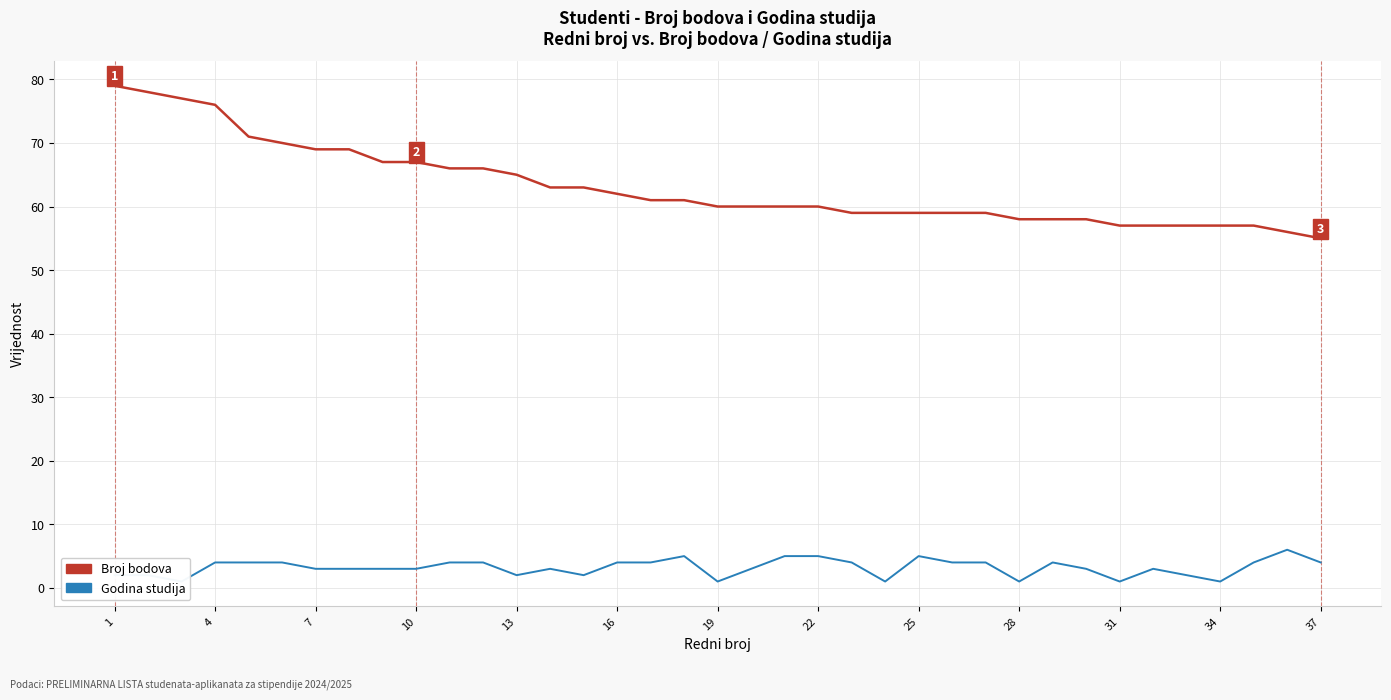

What is the value of the Godina studija point at the 11th from the left?

4